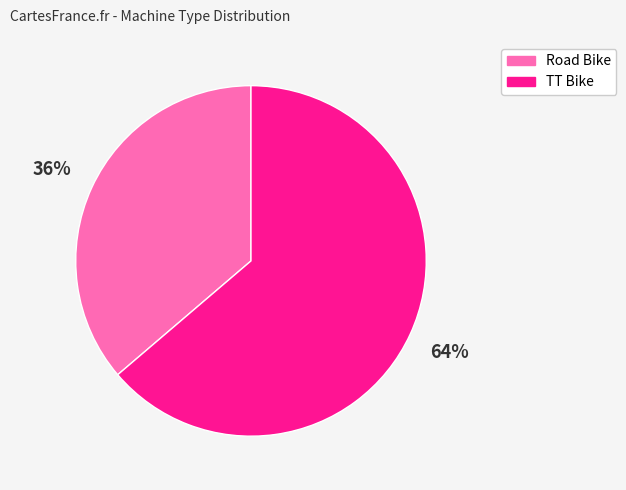

Approximately how many times larger is the value at Road Bike compared to TT Bike?

0.6